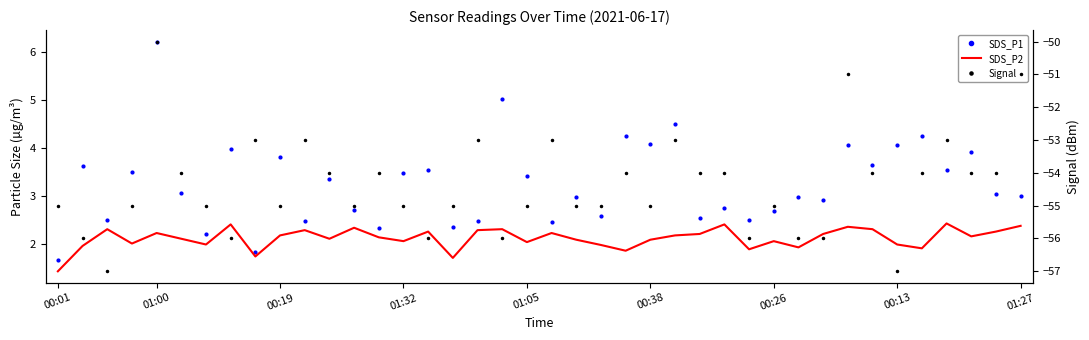

What is the value of the SDS_P1 point at the 21st from the left?

2.5